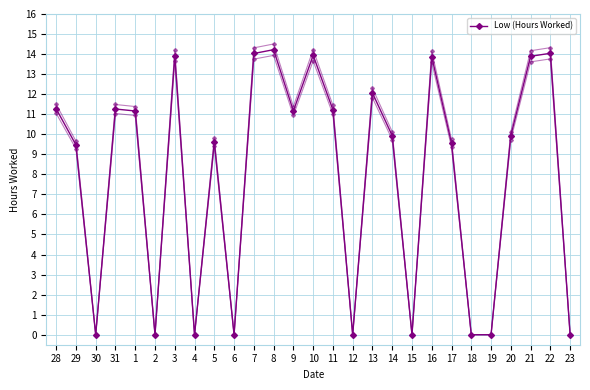

What is the label of the 11th point from the right?

13